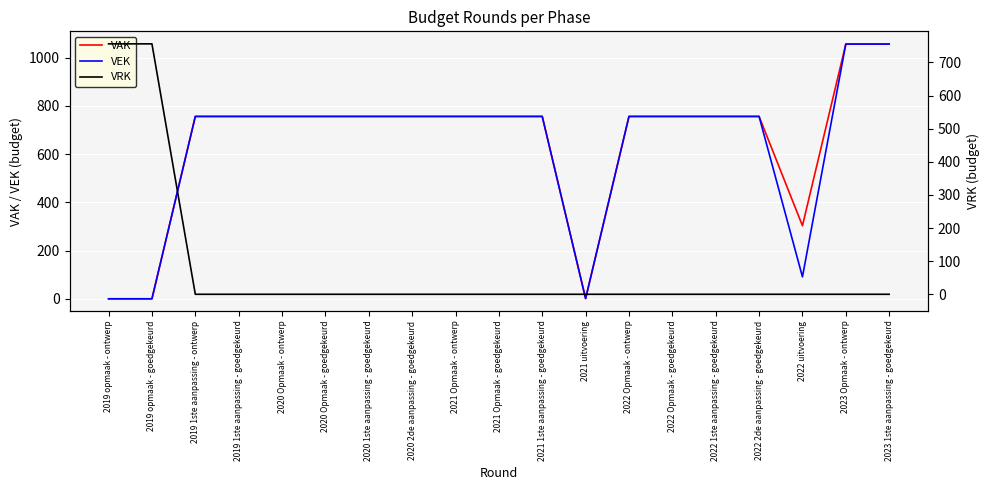

Is it true that VRK equals 444 at 2019 1ste aanpassing - goedgekeurd?

False